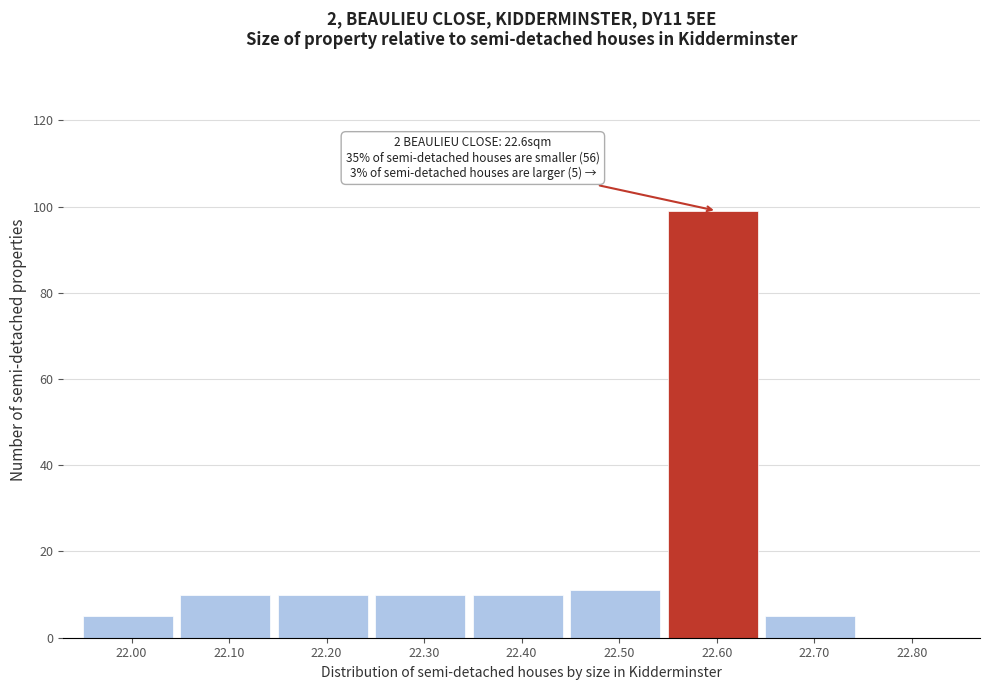

Which range on the x-axis has the tallest bar?

22.55 to 22.65